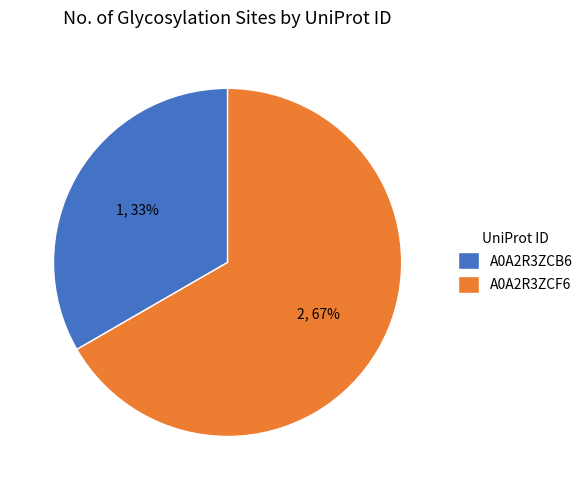

The A0A2R3ZCF6 slice represents 67% of the pie. True or false?

True